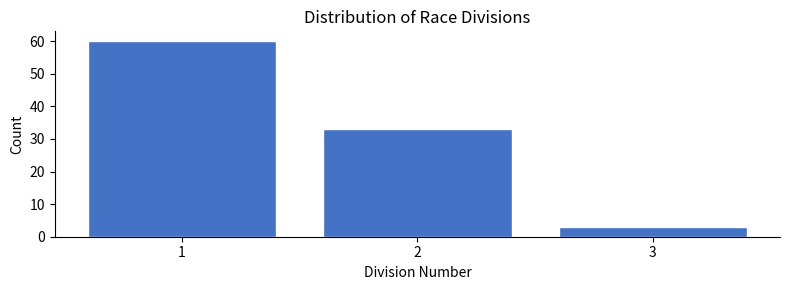

Reading left to right, extract all data points from this chart.

1=60	2=33	3=3